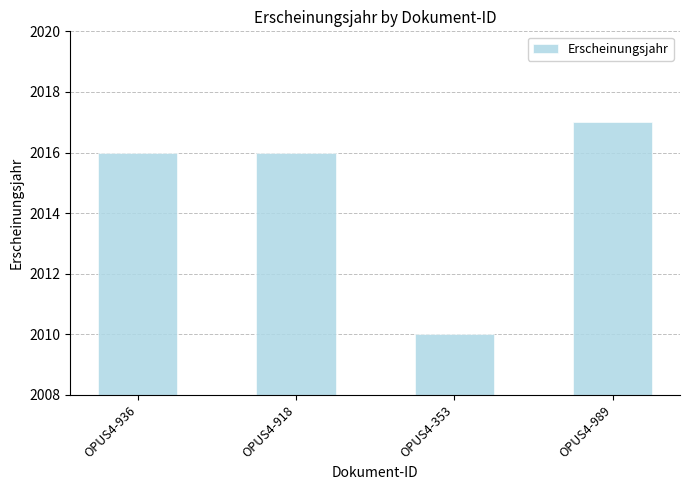

What is the label of the 3rd bar from the right?

OPUS4-918